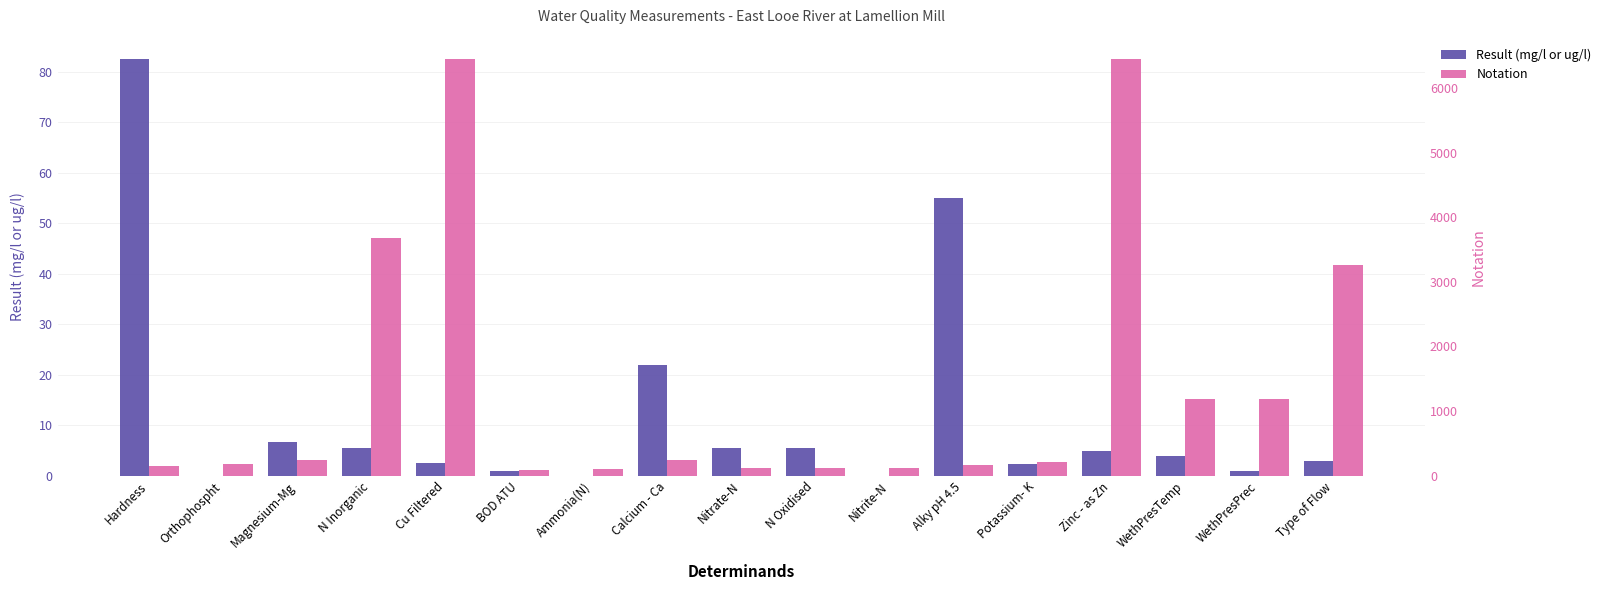

How many bars are there in each group?

2